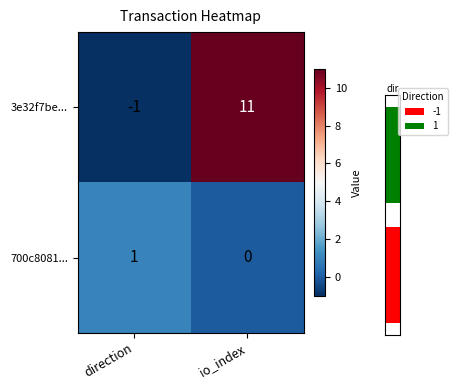

The value of 3e32f7be... at io_index is 19. True or false?

False